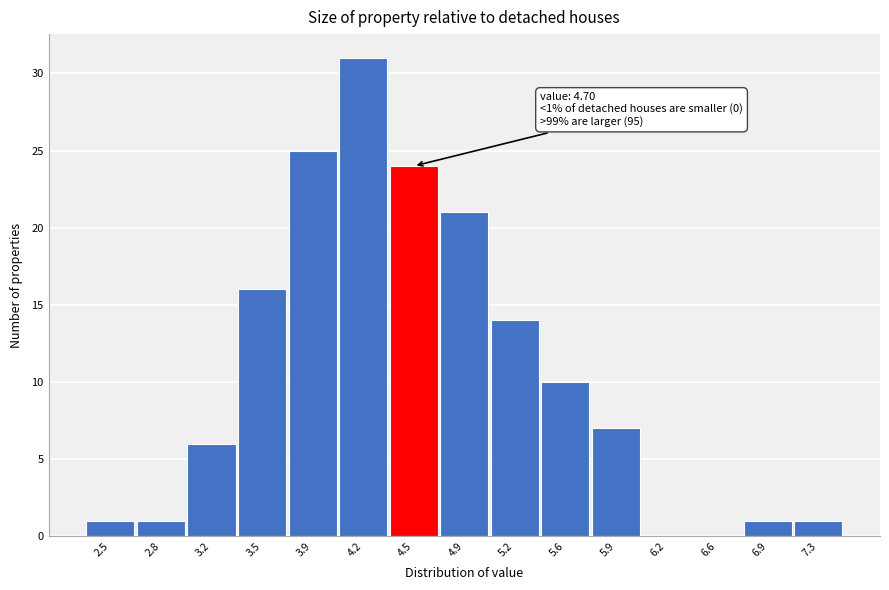

Reading left to right, extract all data points from this chart.

2.5=1	2.8=1	3.2=6	3.5=16	3.9=25	4.2=31	4.5=24	4.9=21	5.2=14	5.6=10	5.9=7	6.2=0	6.6=0	6.9=1	7.3=1